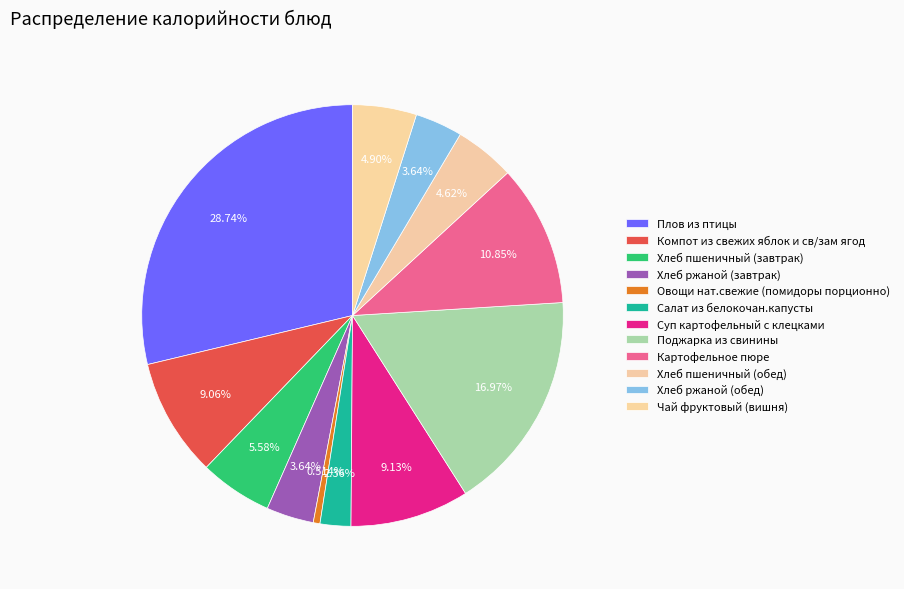

How many segments does this pie chart have?

12